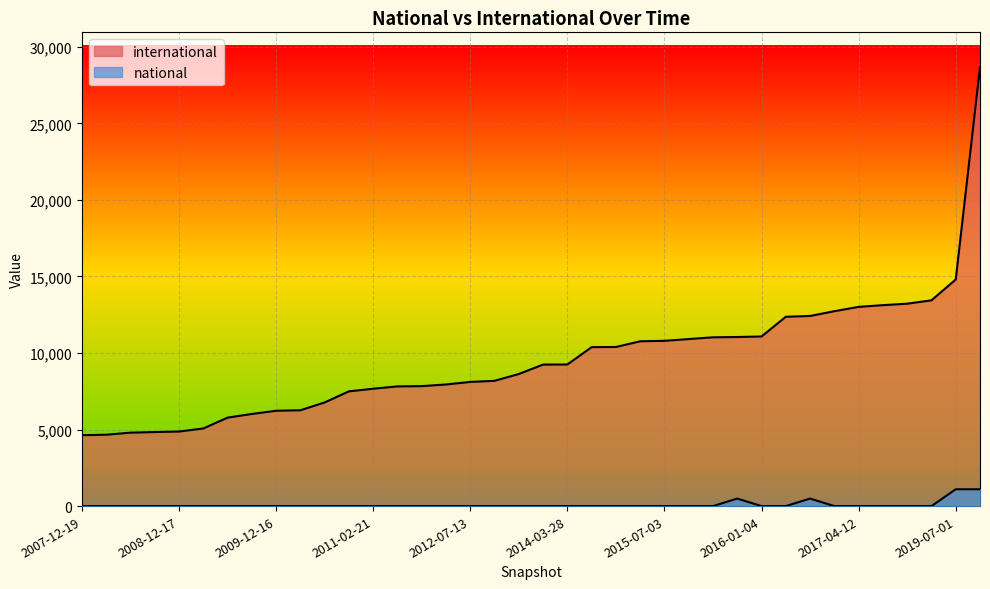

How many lines are shown in the chart?

2